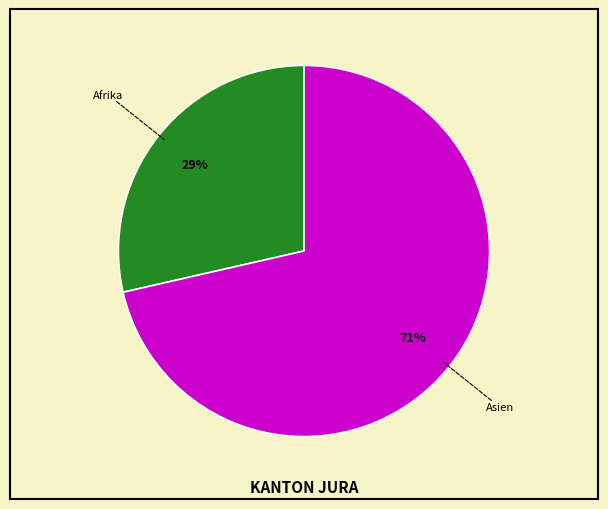

How many segments does this pie chart have?

2